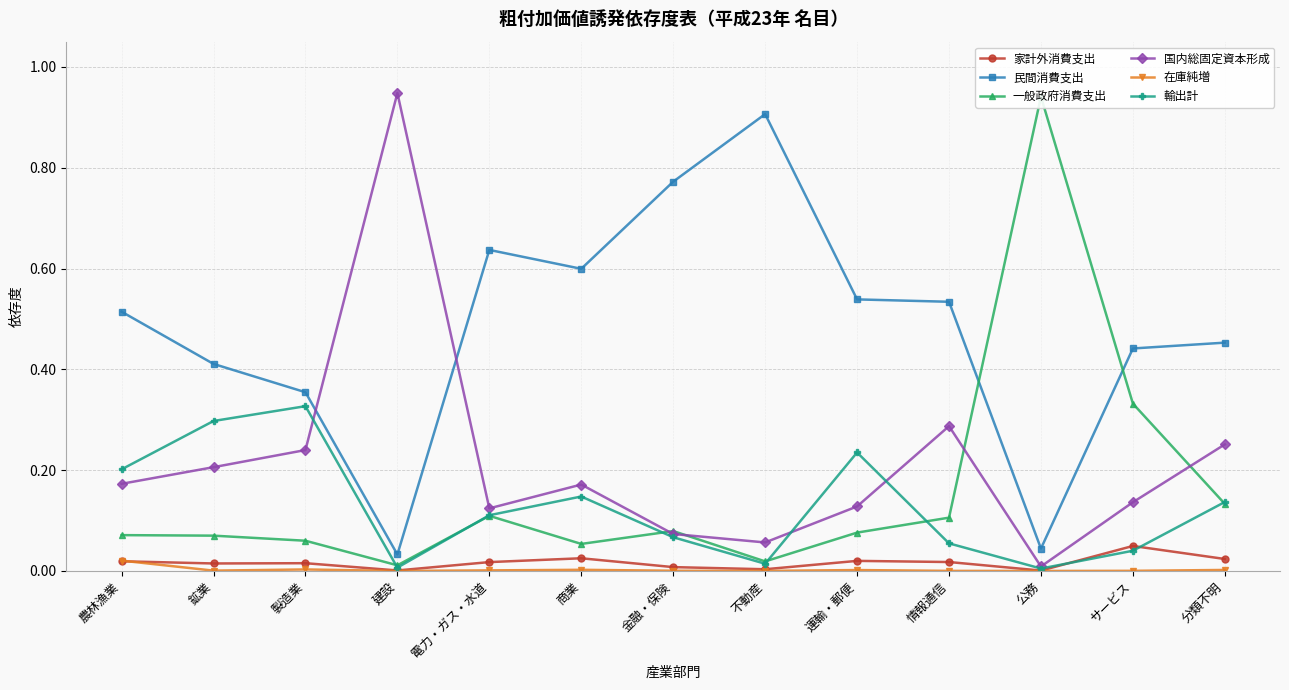

Where is the first local maximum for 輸出計?

製造業